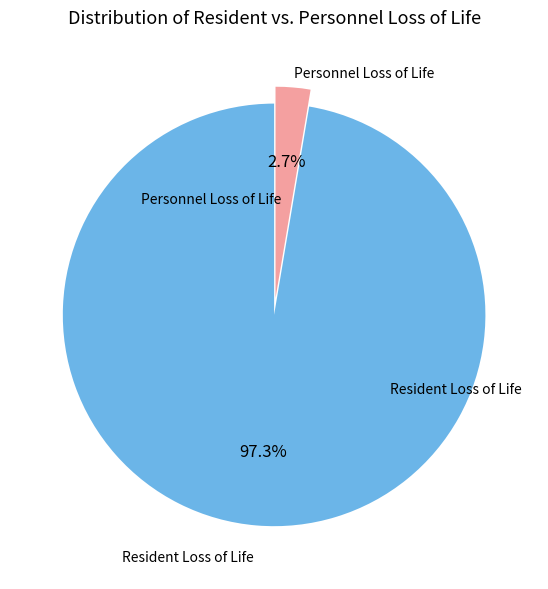

What percentage is the Resident Loss of Life slice, to the nearest percent?

97%